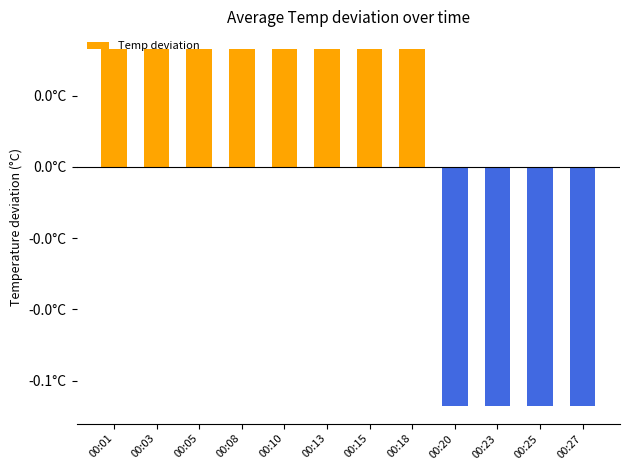

Rank the categories by value from highest to lowest.

00:01, 00:03, 00:05, 00:08, 00:10, 00:13, 00:15, 00:18, 00:20, 00:23, 00:25, 00:27